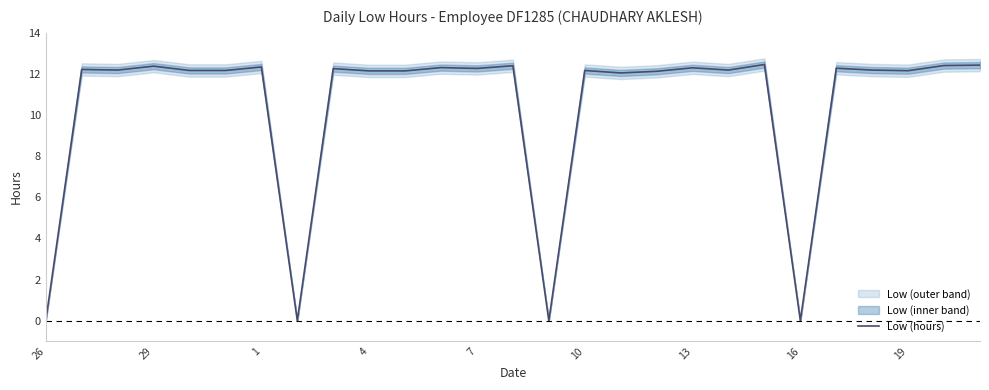

True or false: Low (hours) has a value of 12.4 at 29.

True